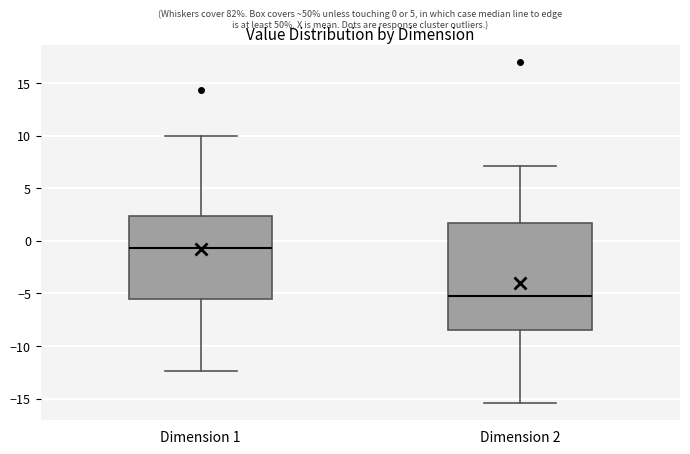

Comparing the boxes themselves (not the whiskers), which one is the tallest?

Dimension 2